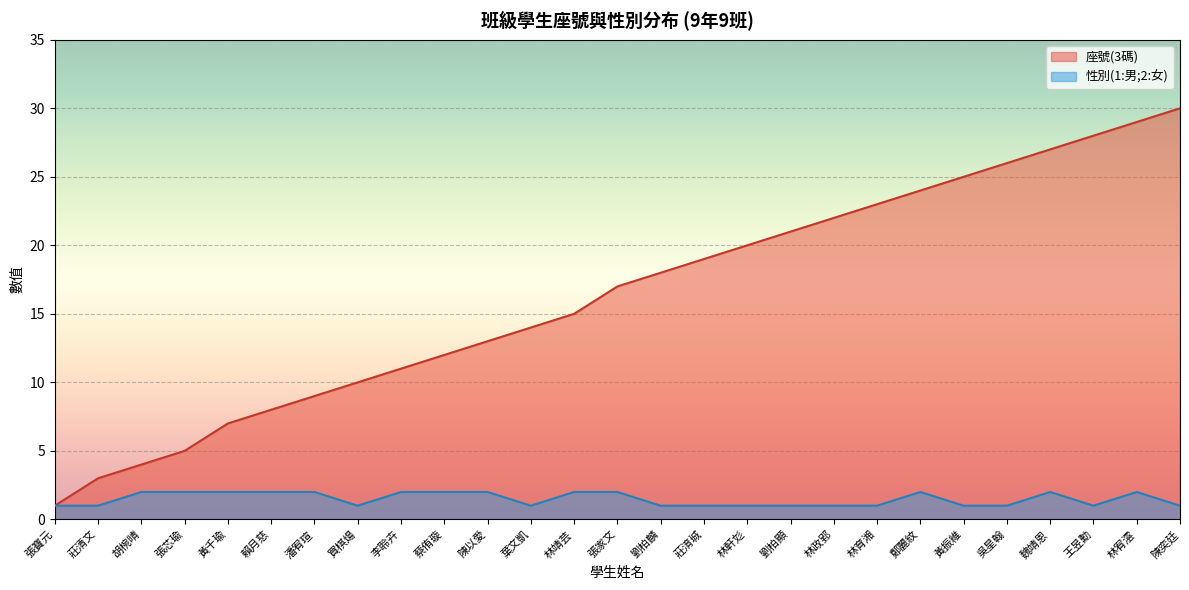

Which series has the largest total across all categories?

座號(3碼)